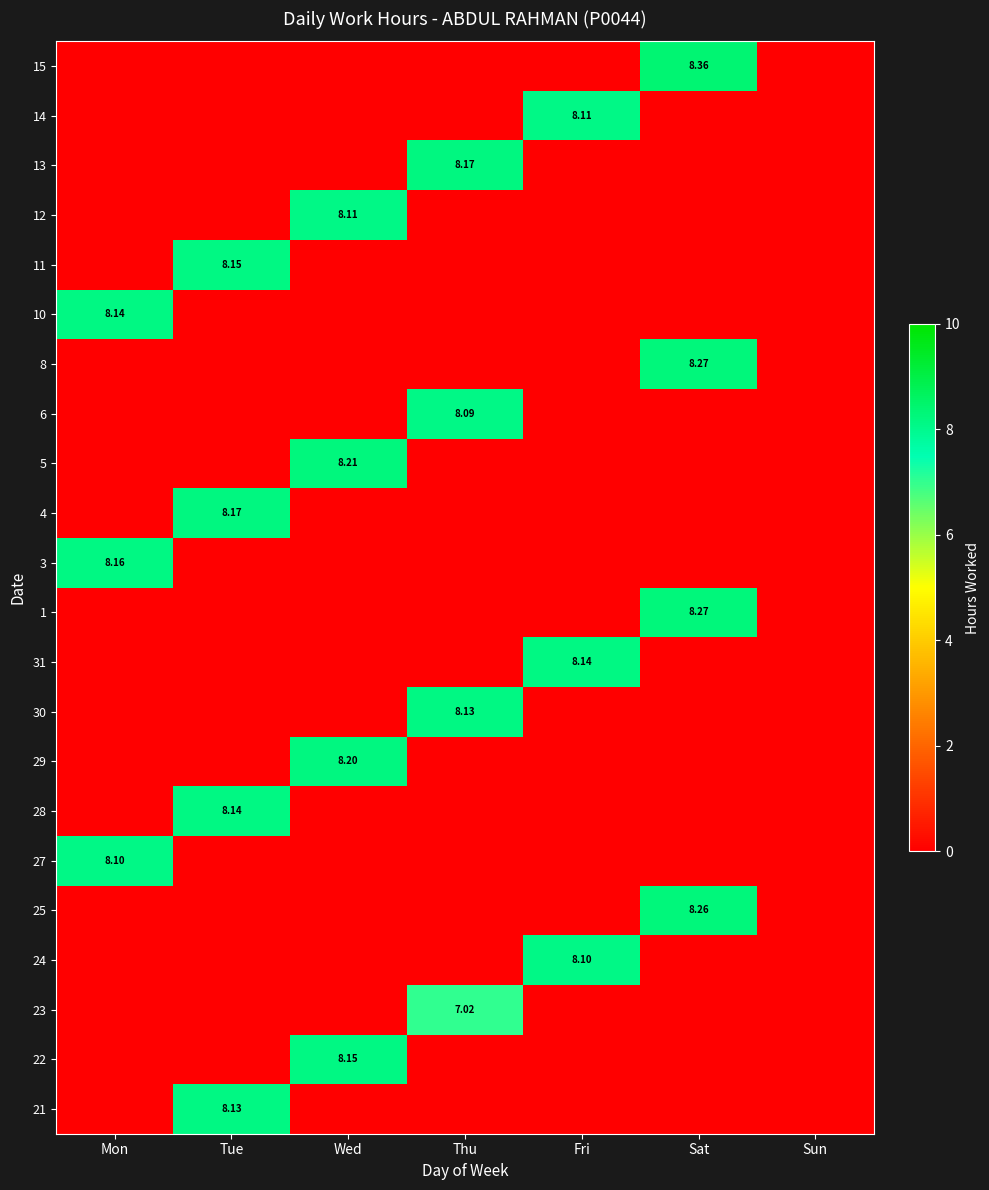

At Wed, list the series in order from largest to smallest.

5, 29, 22, 12, 21, 23, 24, 25, 27, 28, 30, 31, 1, 3, 4, 6, 8, 10, 11, 13, 14, 15